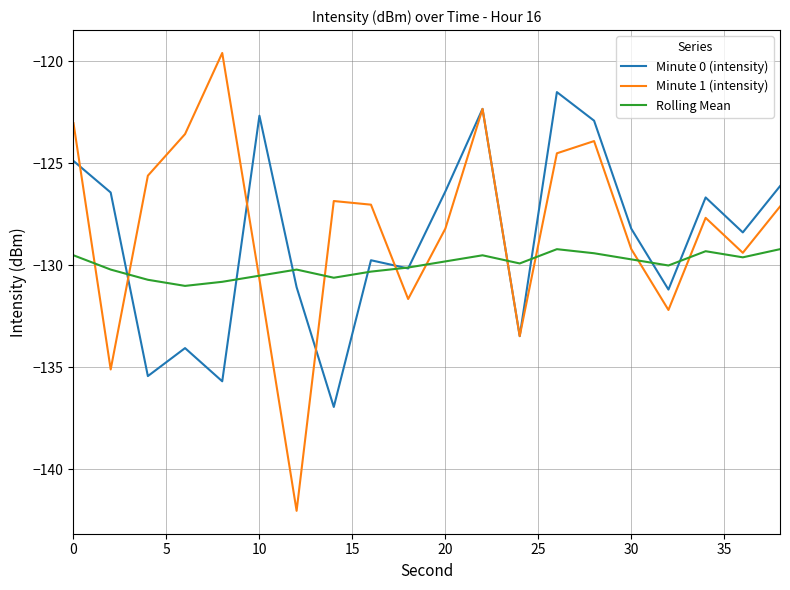

List the series in order of their peak value, highest first.

Minute 1 (intensity), Minute 0 (intensity), Rolling Mean